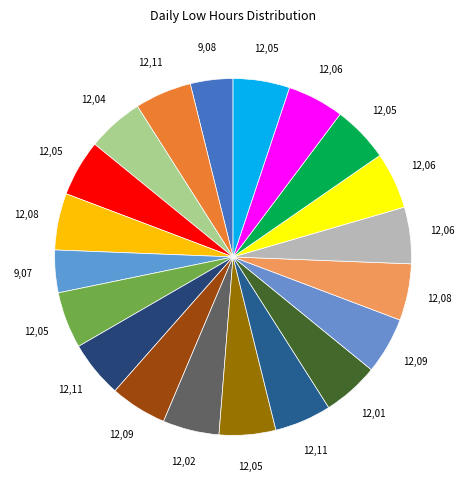

To the nearest percent, what is the average slice percentage?

5%